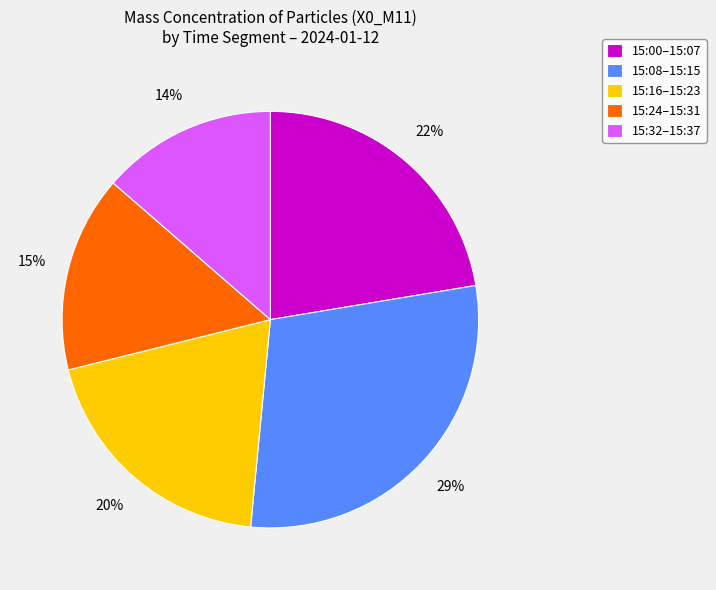

Count the number of slices in the pie.

5